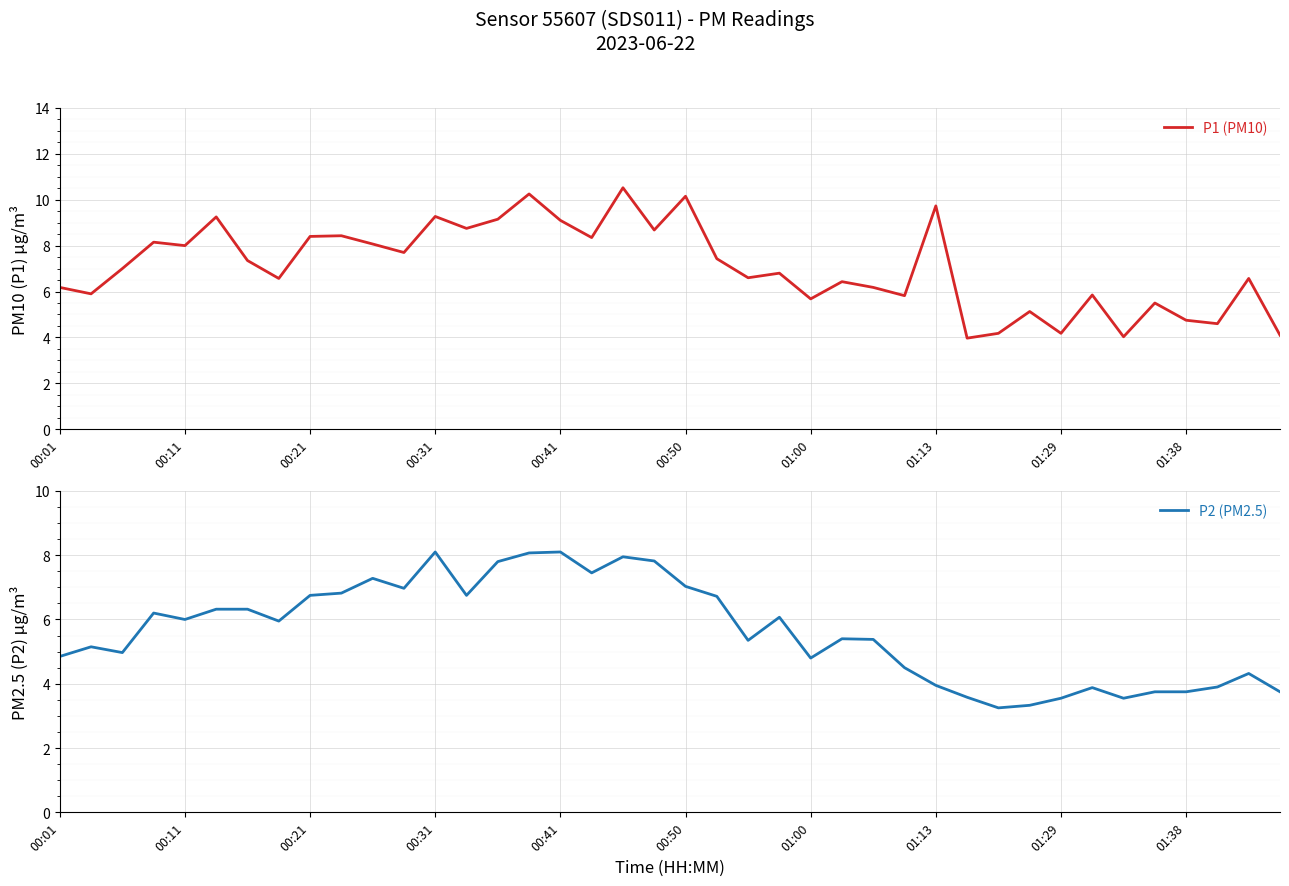

List the series in order of their peak value, lowest first.

P2 (PM2.5), P1 (PM10)